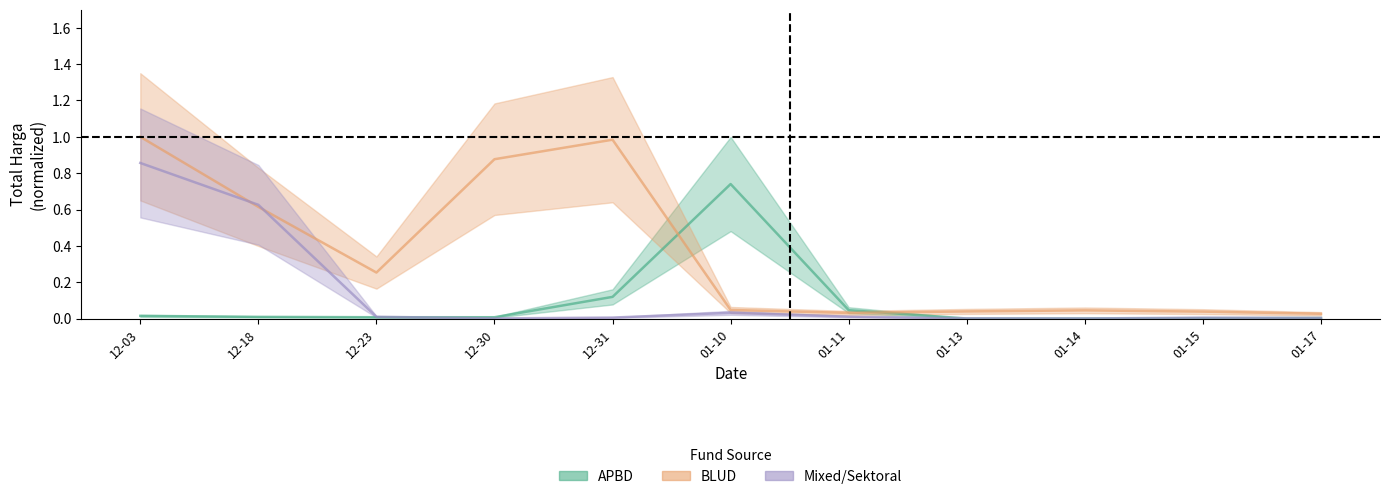

How many interior local valleys does the BLUD_total_mid series have?

2